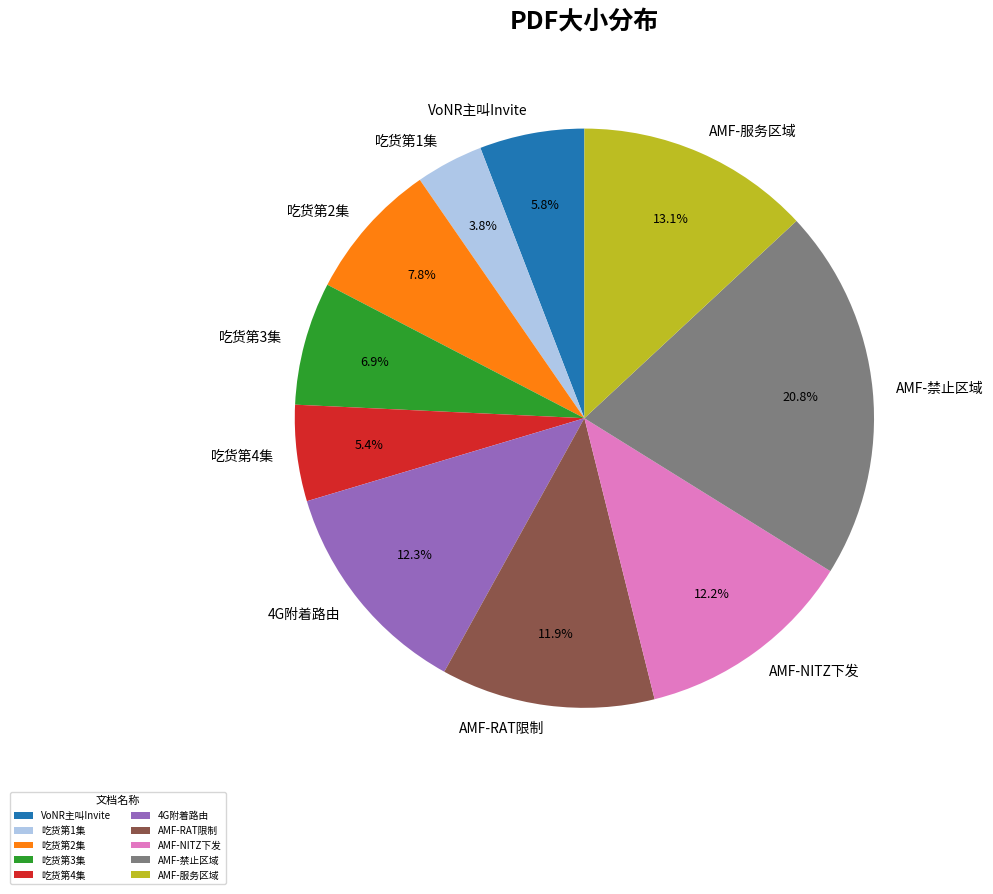

Which slice is the largest?

AMF-禁止区域